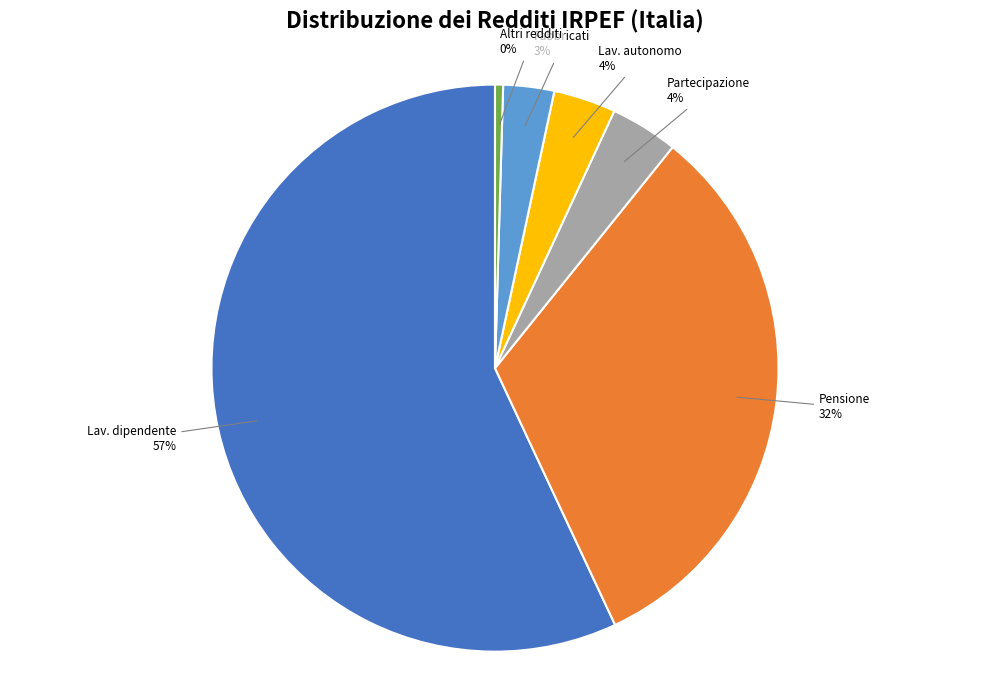

To the nearest percent, what is the difference between the largest and smallest slice percentages?

57%